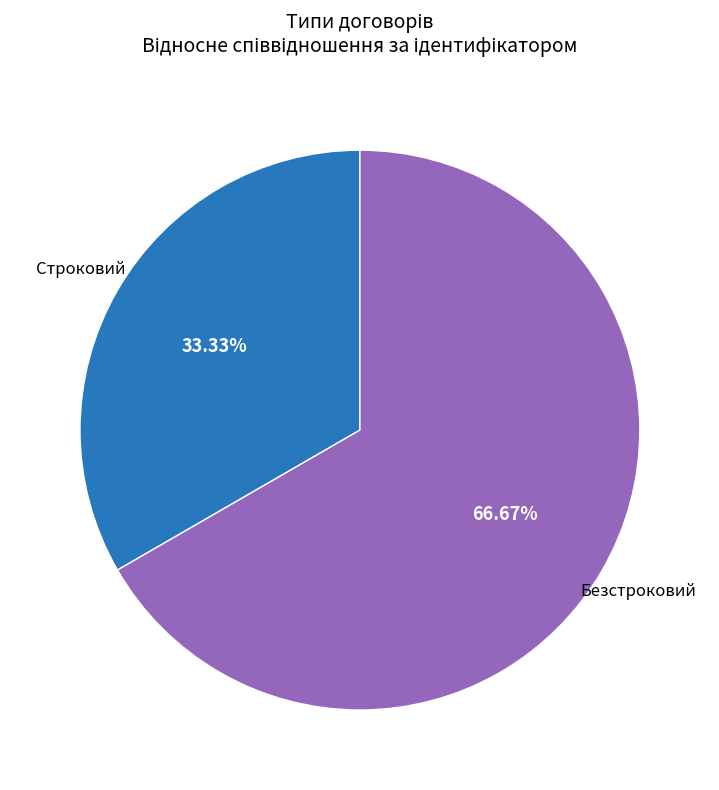

Is there any slice that represents more than half of the pie?

Yes